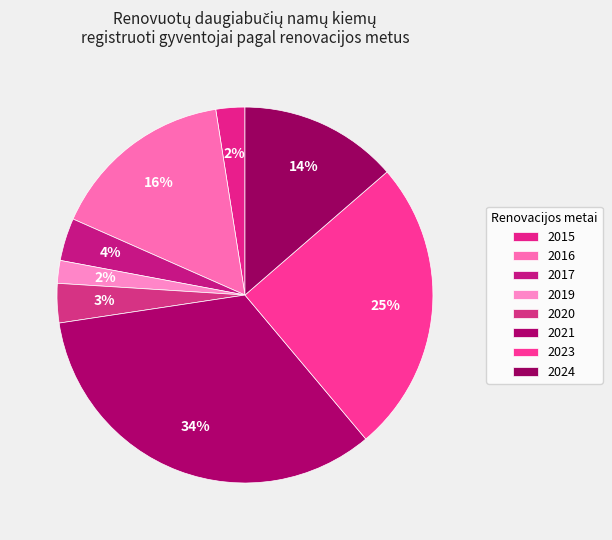

How many segments does this pie chart have?

8